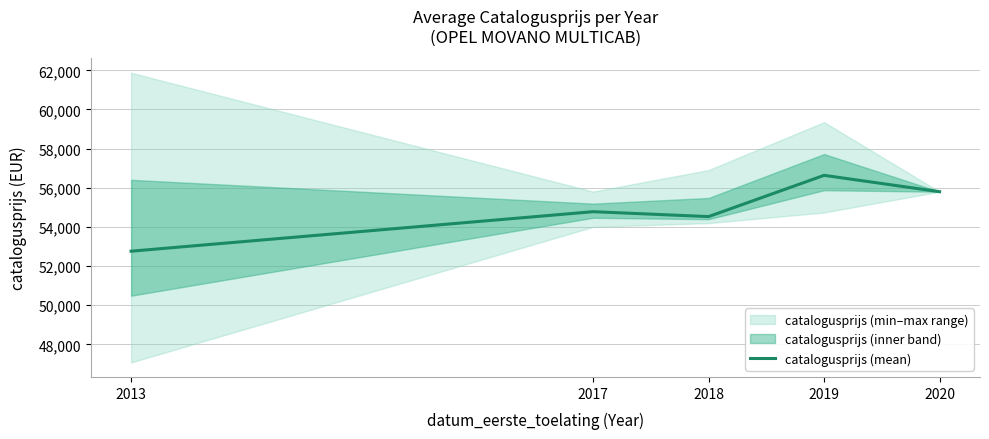

At which label does the data first exceed 54780?

2017